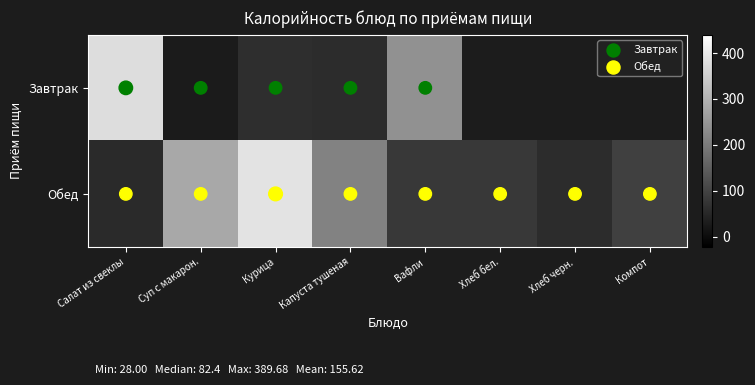

How many data points does each series have?

8